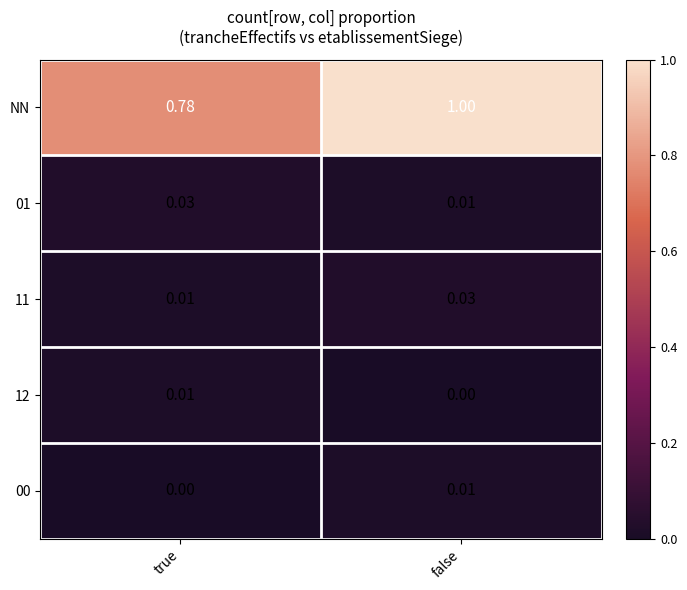

List the labels in order of 12 value, largest first.

true, false